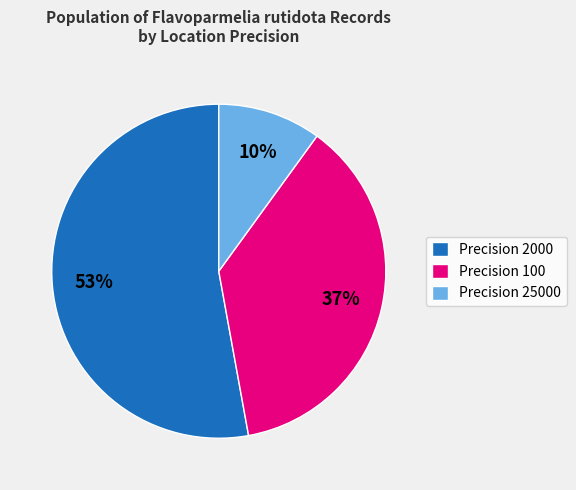

To the nearest percent, what is the combined percentage of Precision 2000 and Precision 25000?

63%